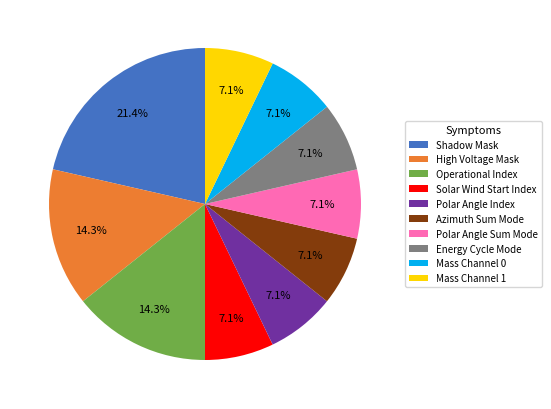

Approximately how many times larger is the value at Mass Channel 0 compared to Shadow Mask?

0.3